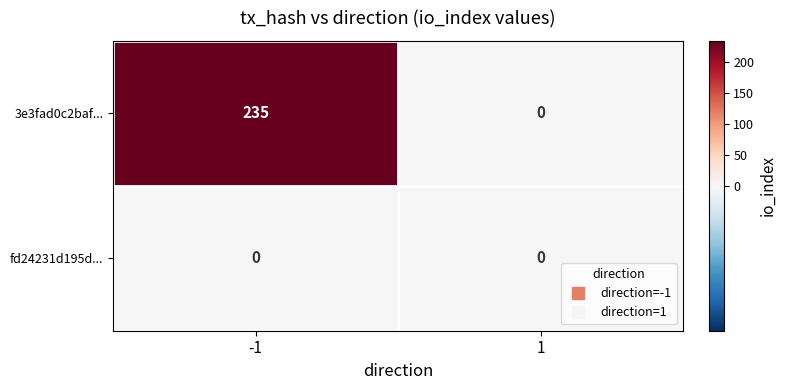

Reading left to right, extract all data points from this chart.

3e3fad0c2baf...: 235	0
fd24231d195d...: 0	0